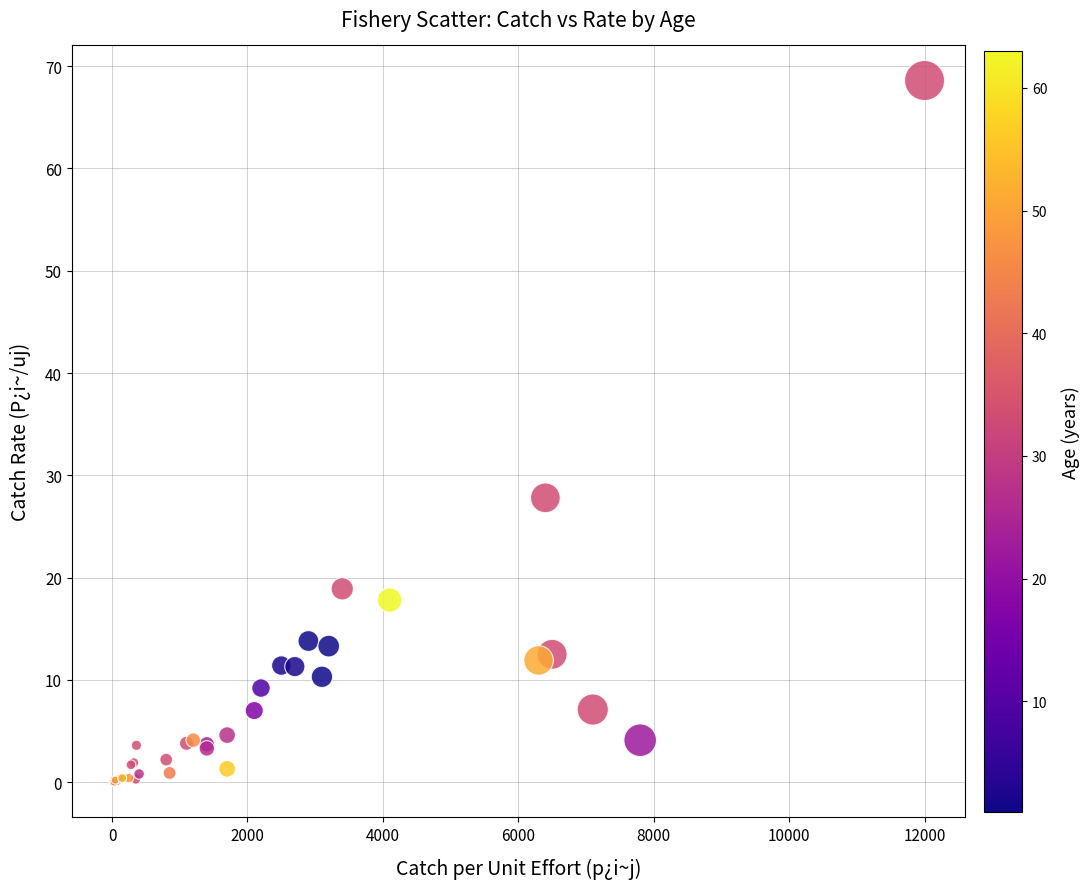

What Y value in the scatter plot is closest to 34?

27.8